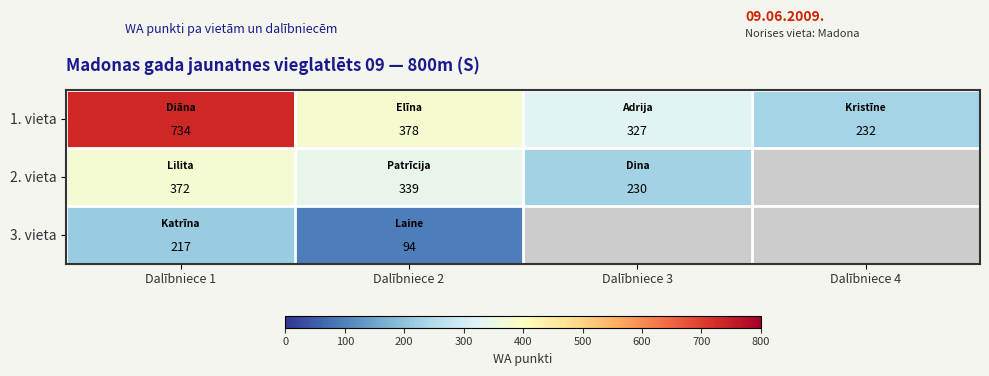

At which category does the chart reach its peak across all series?

Dalībniece 1